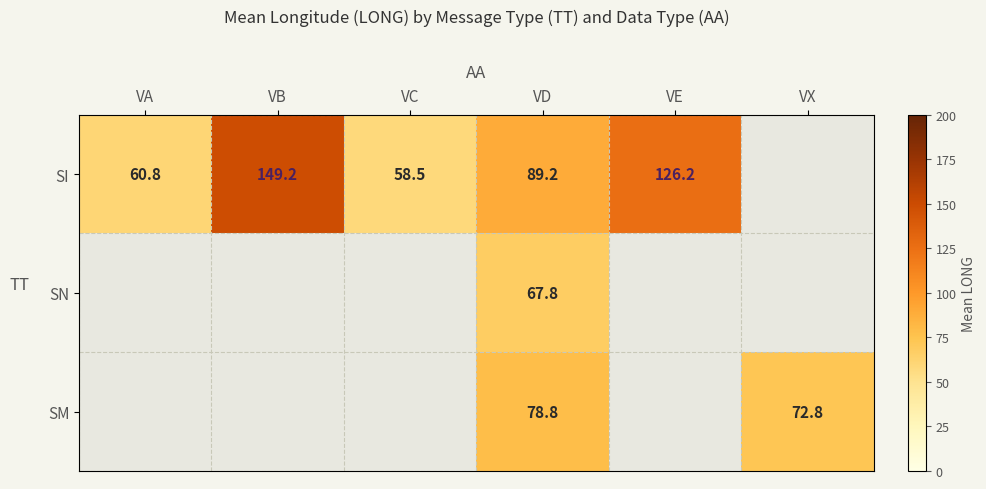

What is the difference between the highest and lowest values at VD?

21.4